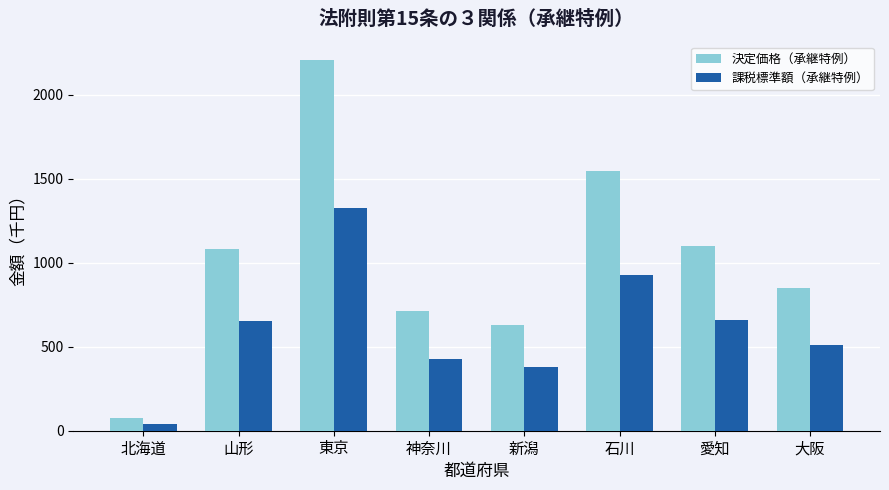

How many bars are there in each group?

2